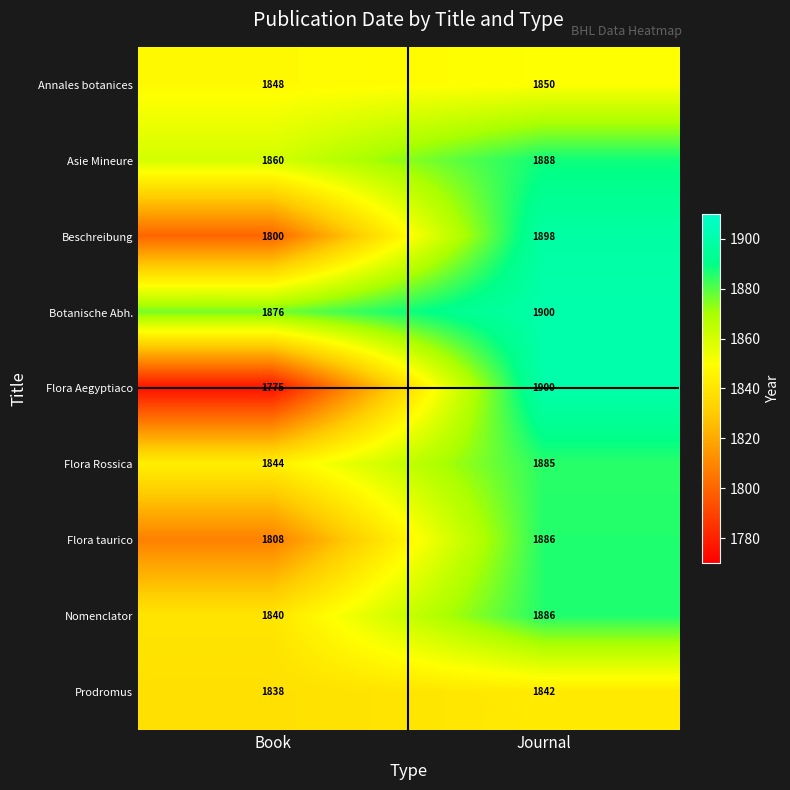

Which series changed the most between Book and Journal?

Flora Aegyptiaco